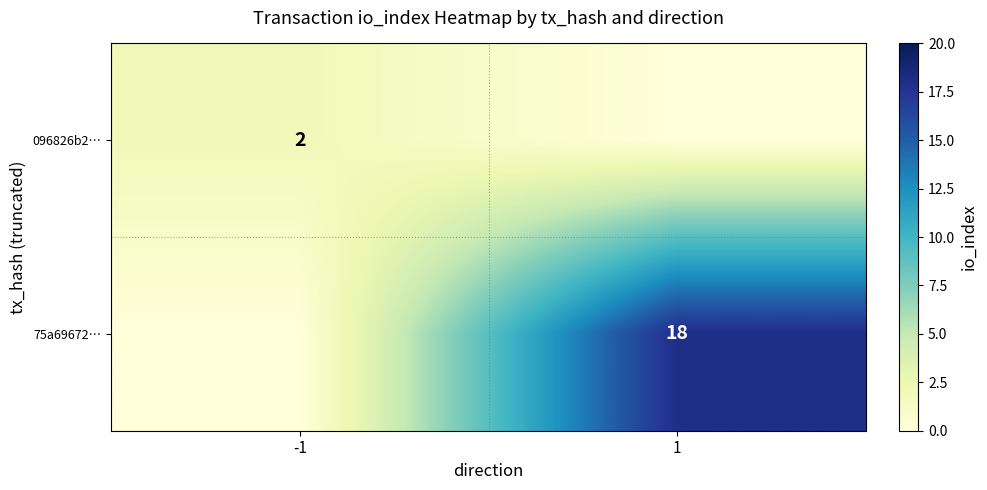

What is the difference between the highest and lowest values at -1?

2